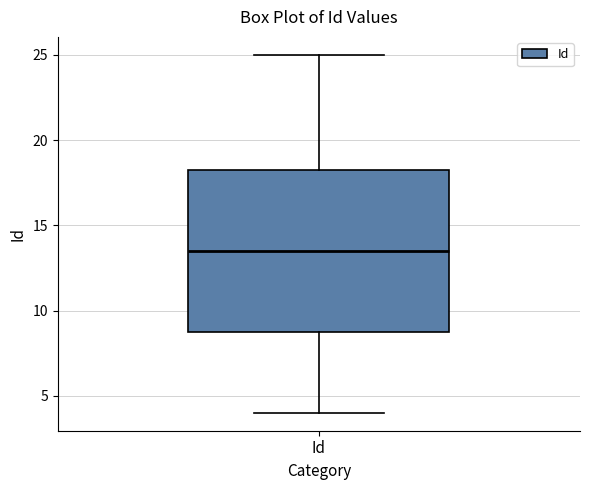

Where does the upper whisker of the box for Id end on the y-axis? The values are not printed on the chart, so give them approximately, as read against the axis.

25.0